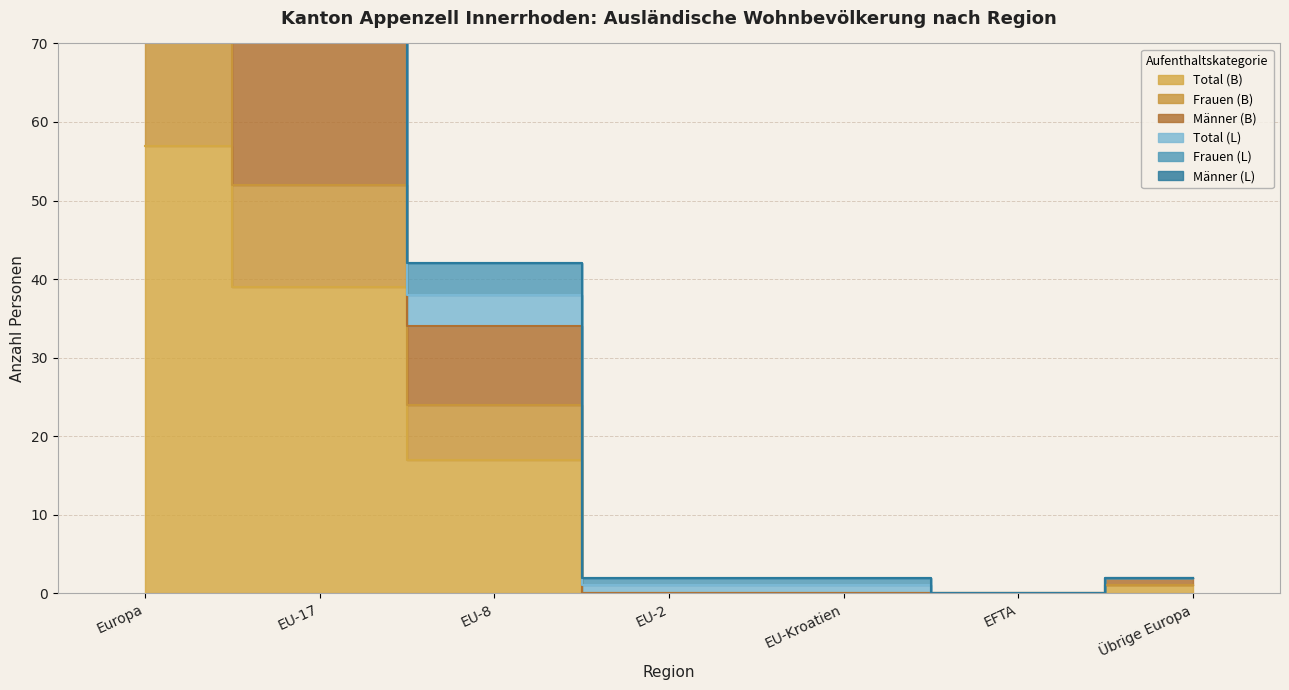

How many interior local valleys does the Frauen (B) series have?

1